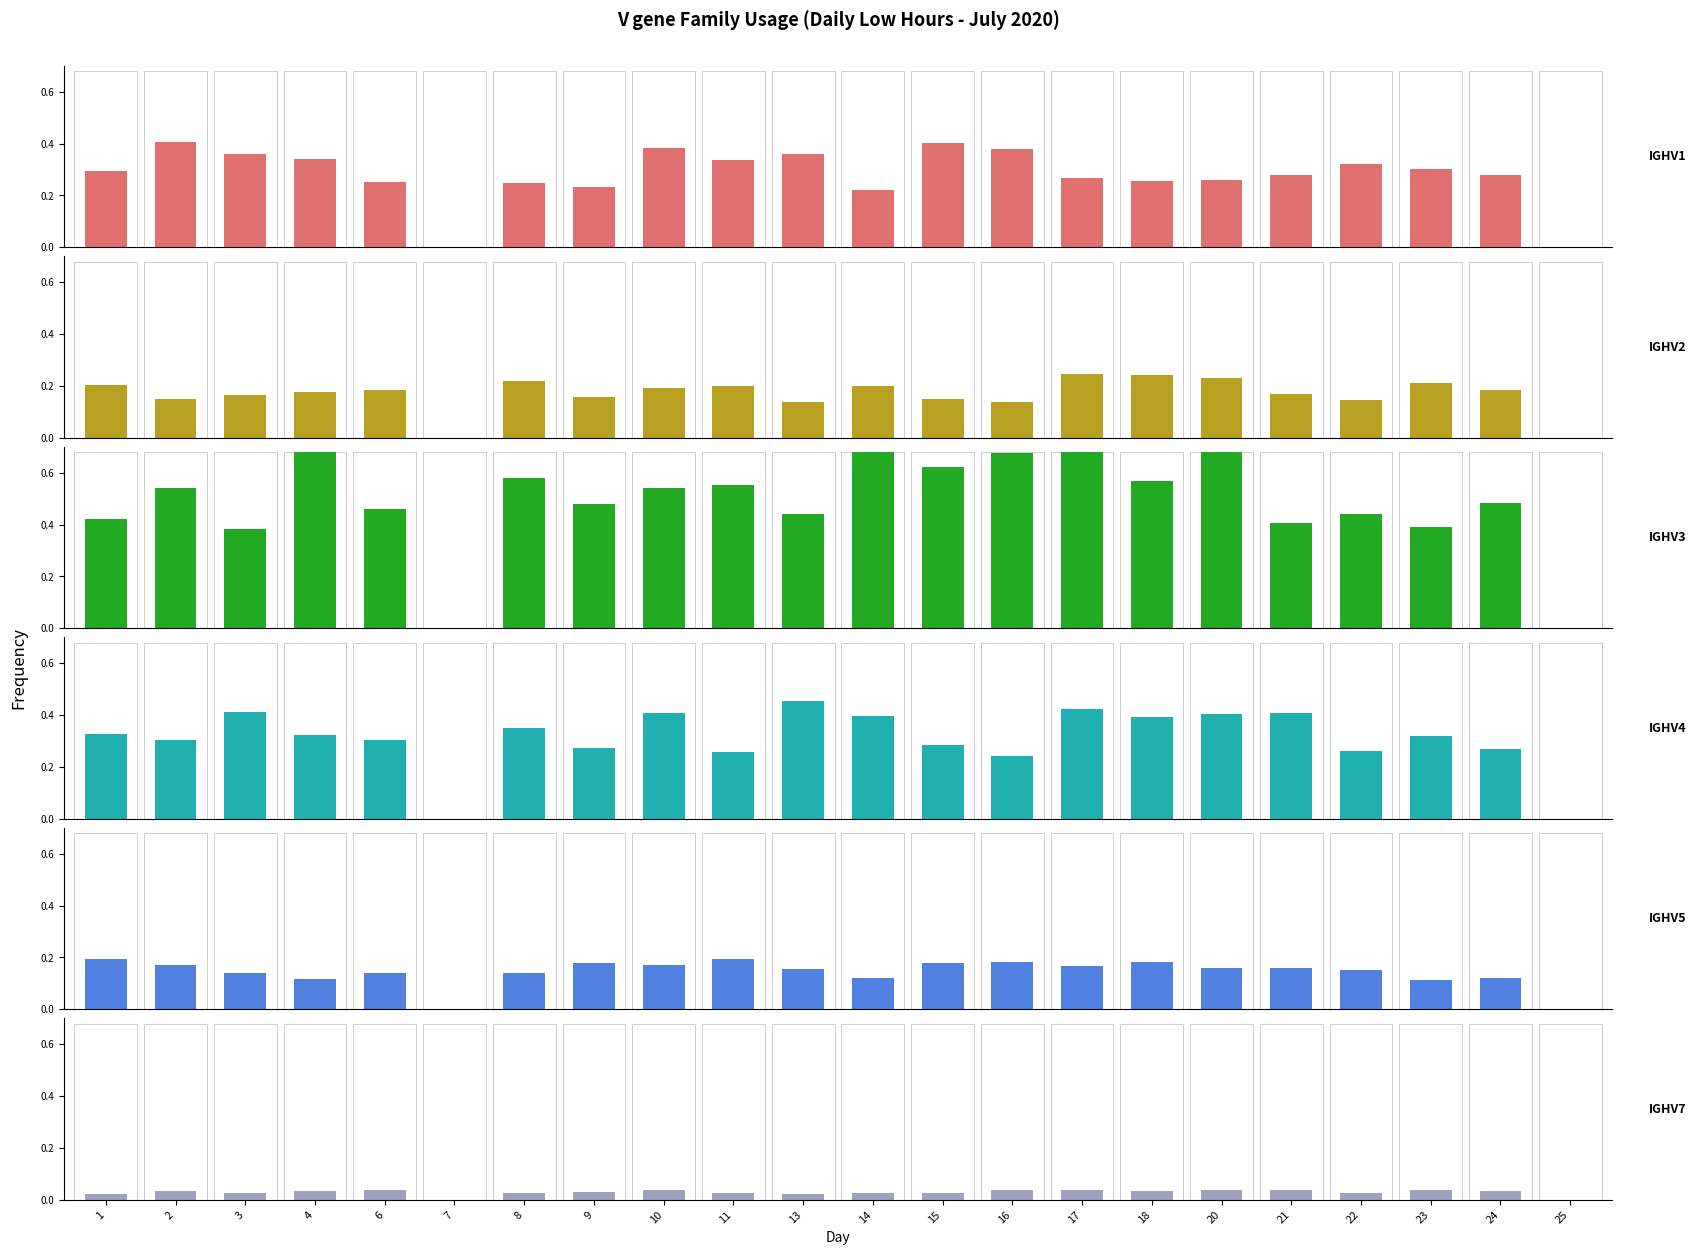

What is the sum of the IGHV1 values at 15 and 2?

0.8